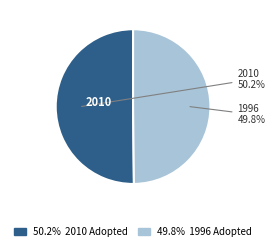

To the nearest percent, what is the average slice percentage?

50%